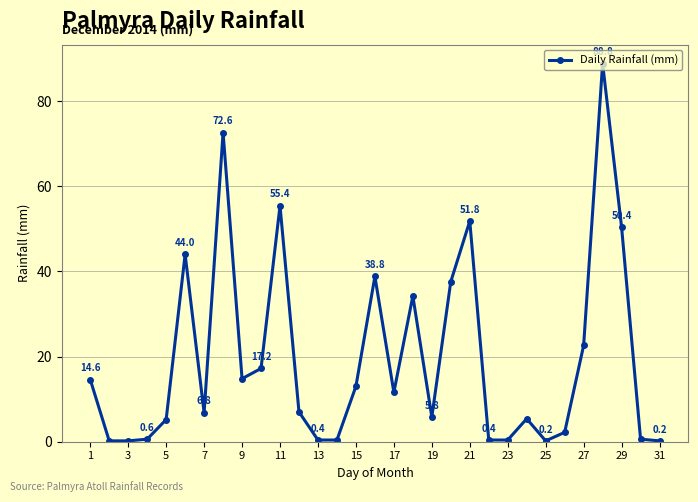

What is the value of the 3rd point from the left?

0.2